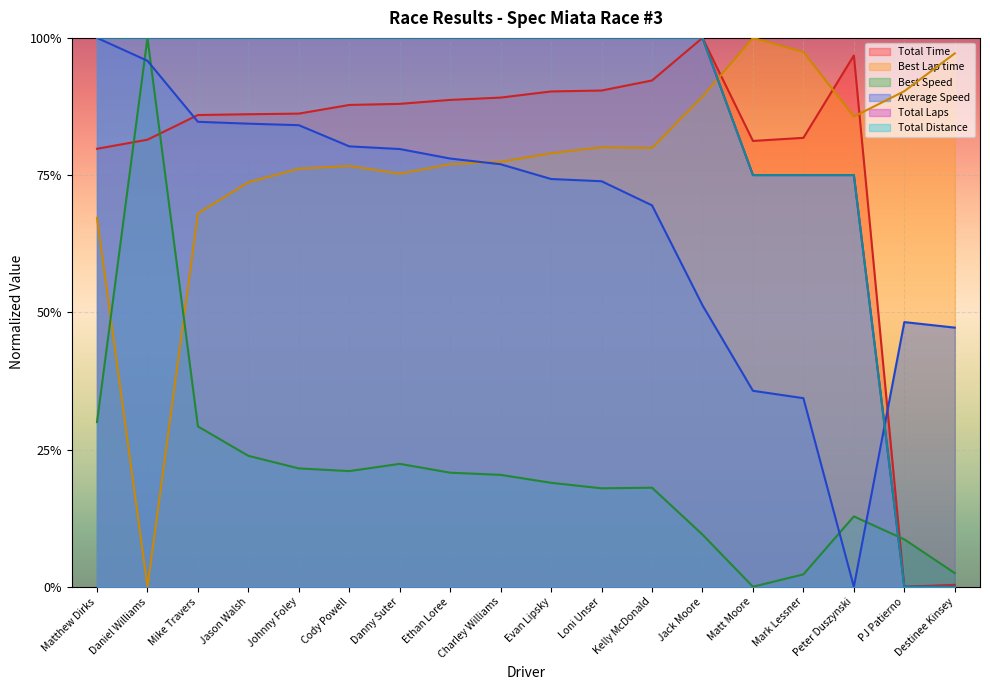

List the series in order of their peak value, lowest first.

Total Time, Best Lap time, Best Speed, Average Speed, Total Laps, Total Distance